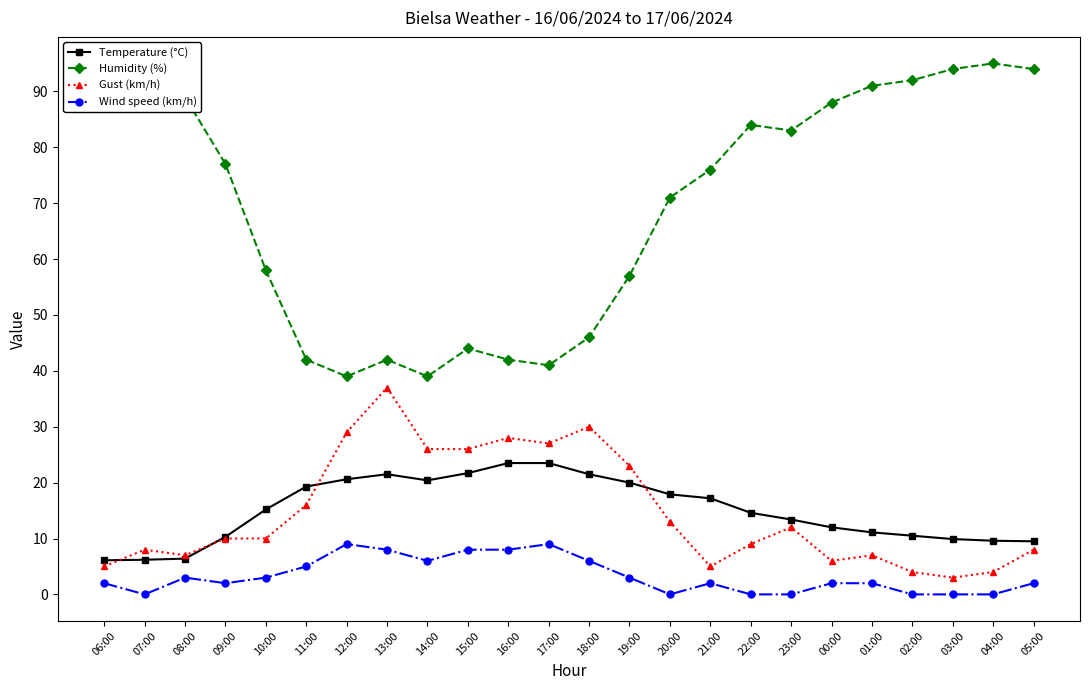

True or false: Wind speed (km/h) and Temperature (°C) cross at least once.

False